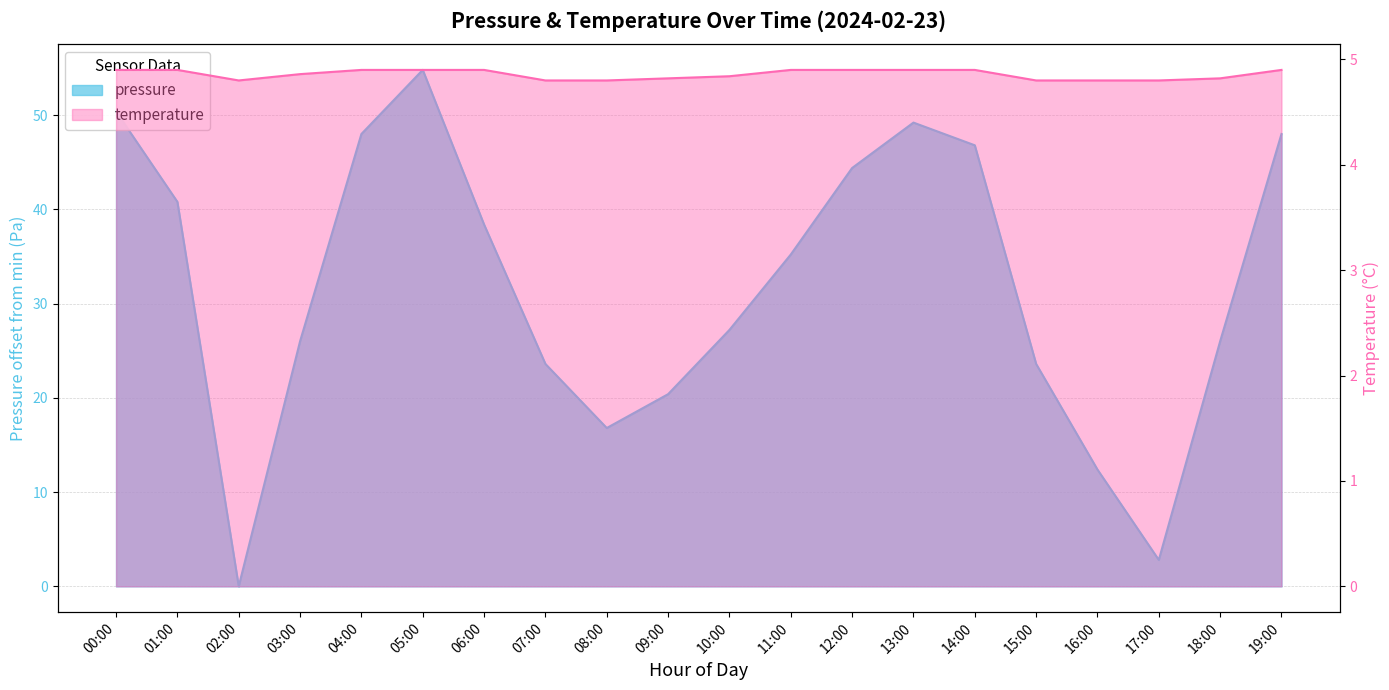

Rank the series at 12:00 from highest to lowest value.

pressure, temperature